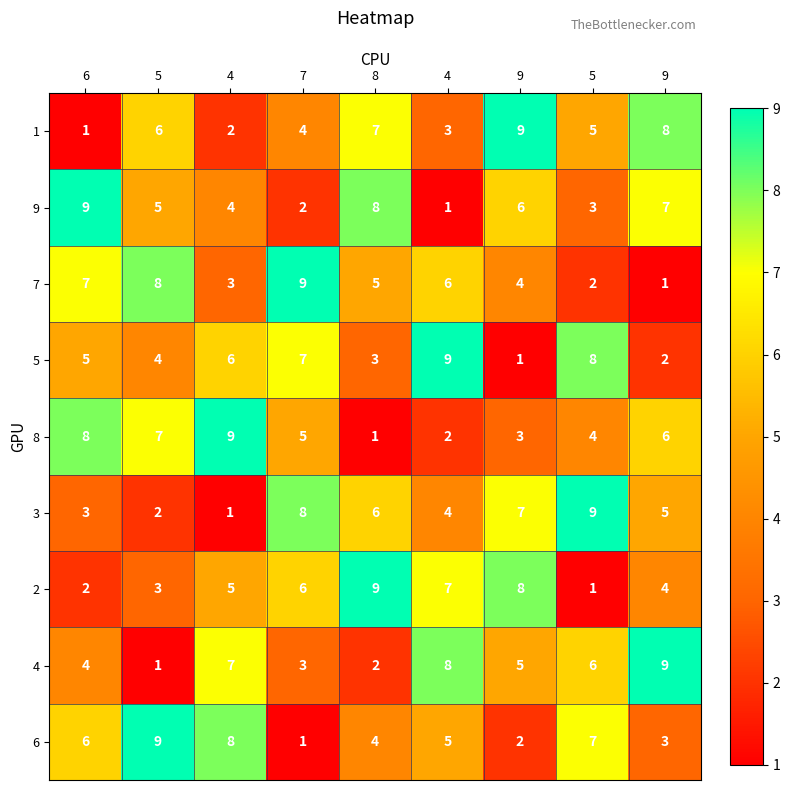

How many distinct data groups are displayed?

9